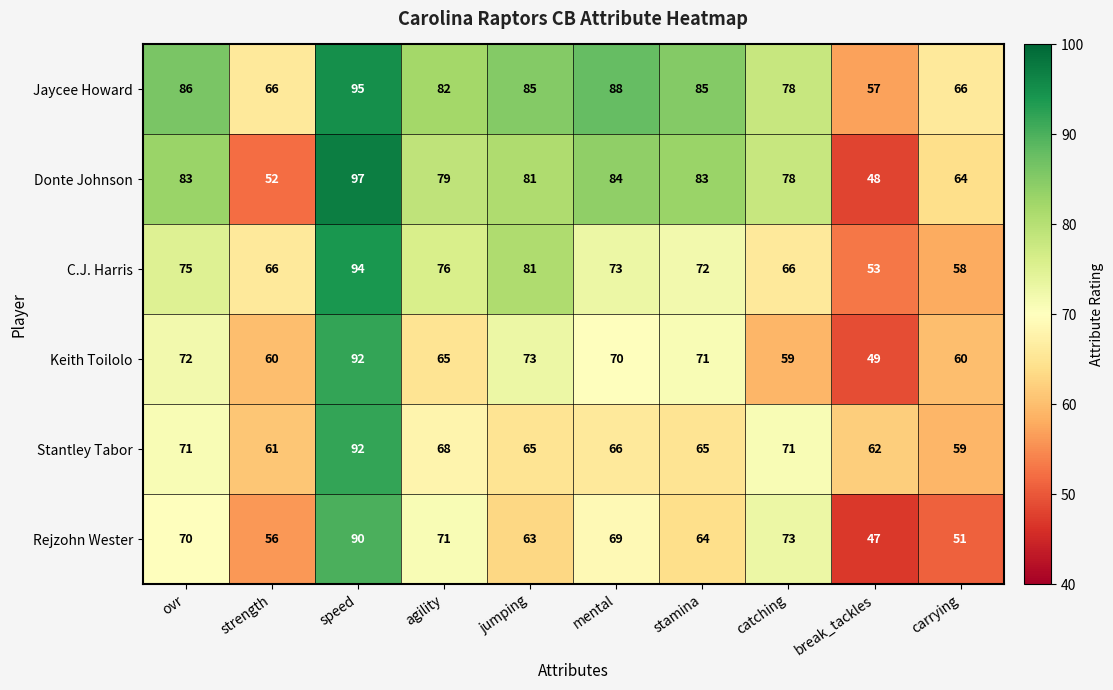

The Rejzohn Wester series shows 90 at jumping. True or false?

False